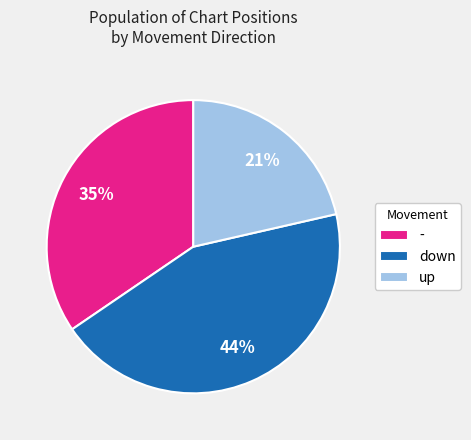

Combined, do - and down account for over 50%?

Yes